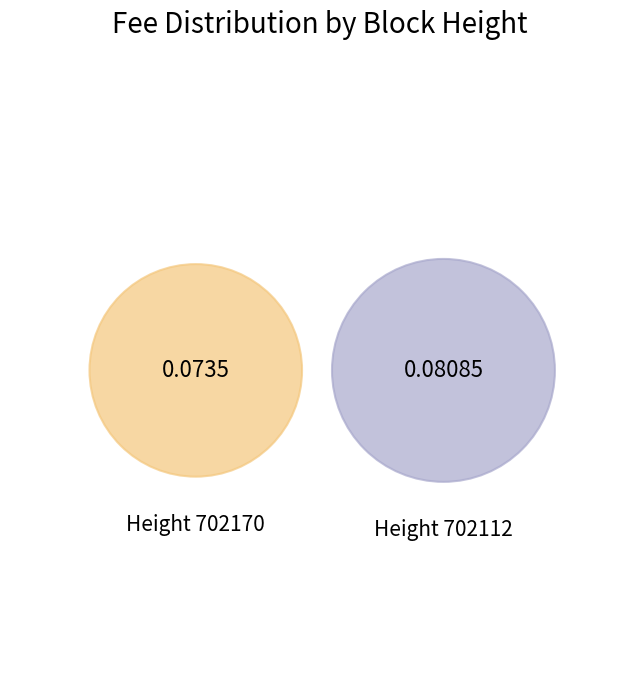

Is it true that 702112 is 42% of the pie?

False